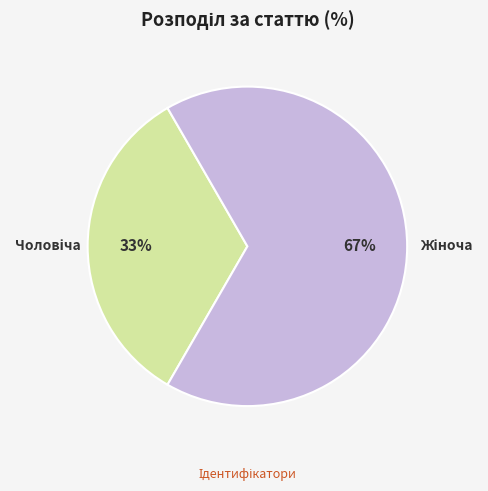

Is there any slice that represents more than half of the pie?

Yes